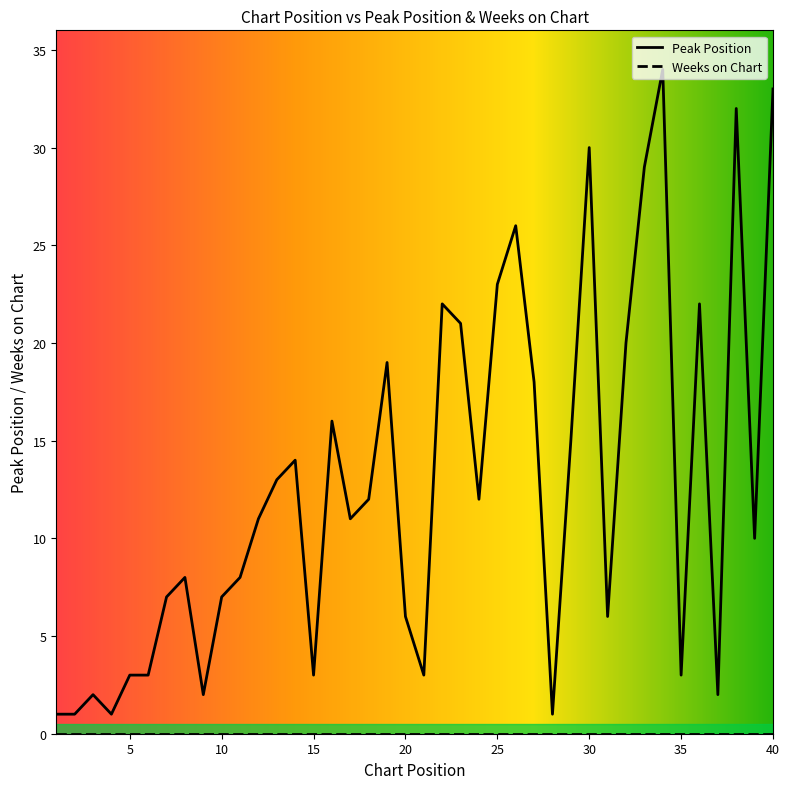

Which series has the largest total across all categories?

Peak Position